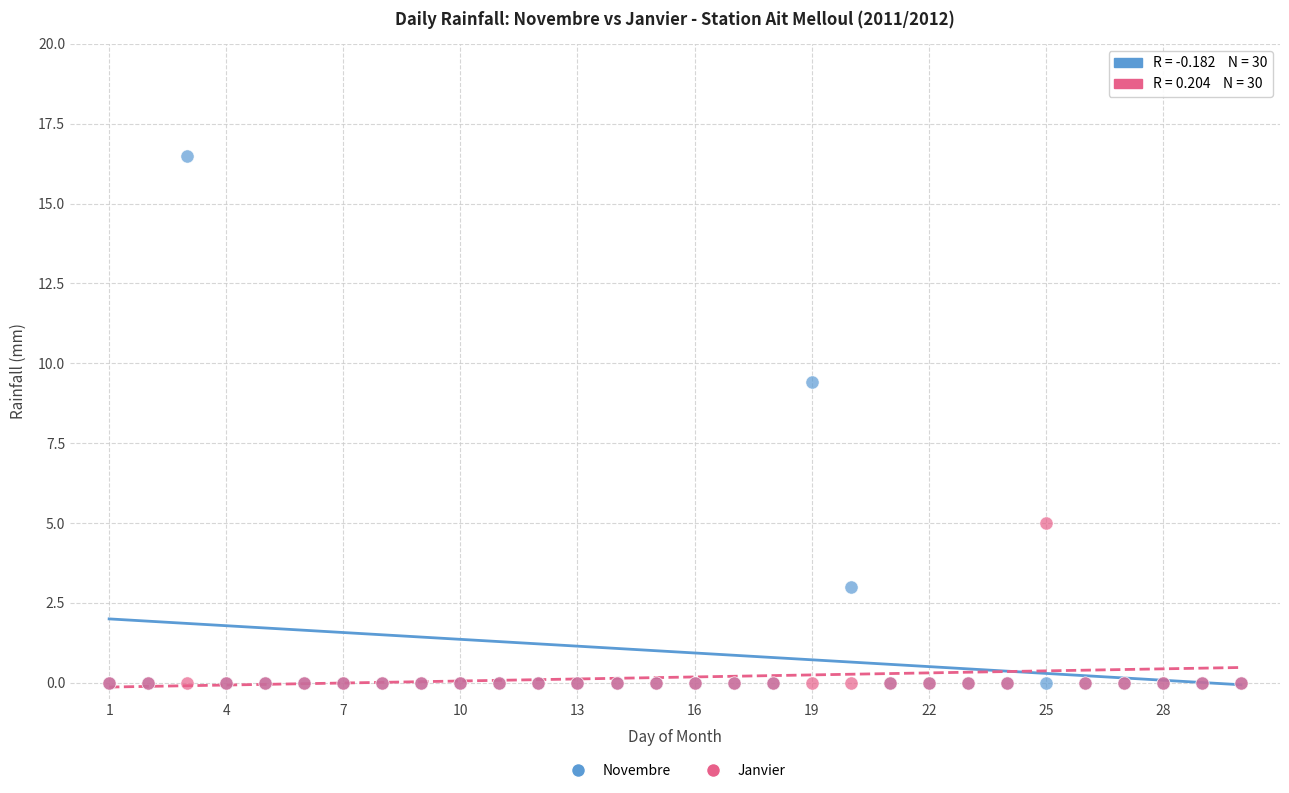

In the Novembre series, what Y value is closest to 8?

9.4